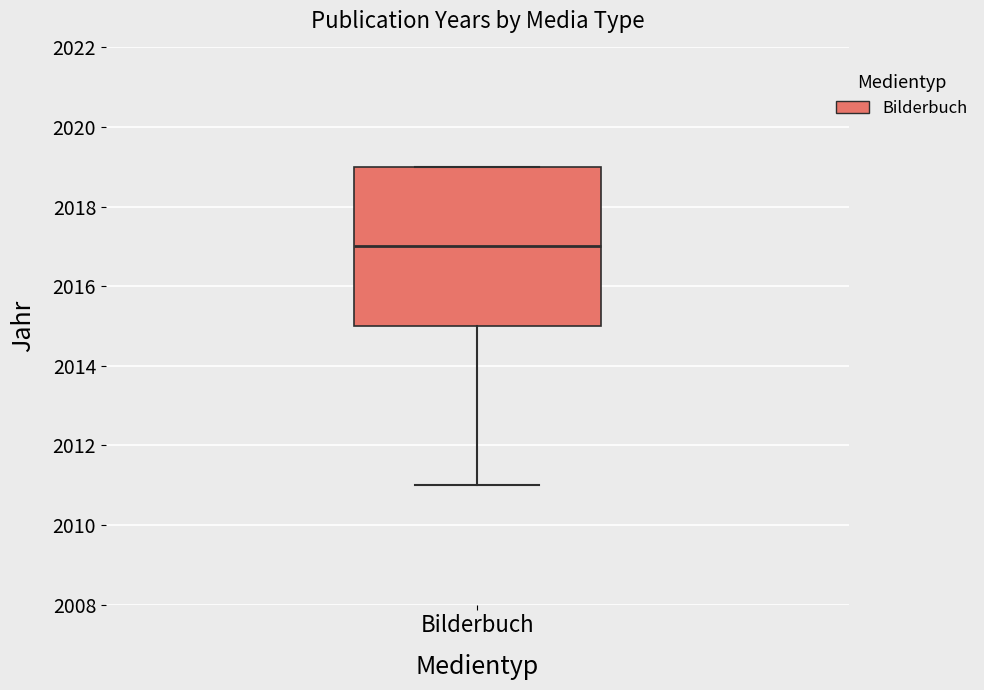

Where does the lower whisker of the box for Bilderbuch end on the y-axis? The values are not printed on the chart, so give them approximately, as read against the axis.

2011